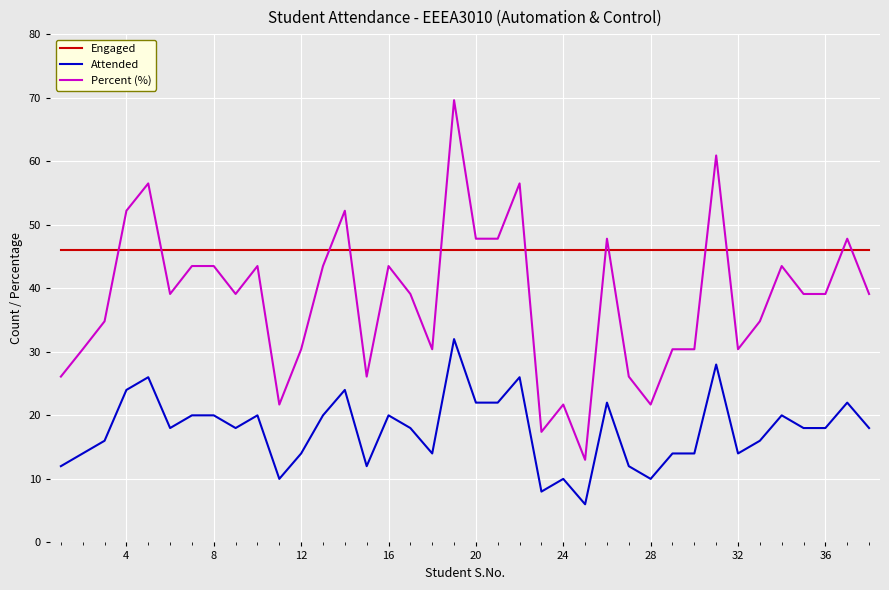

Does the chart display data point markers on the line(s)?

No